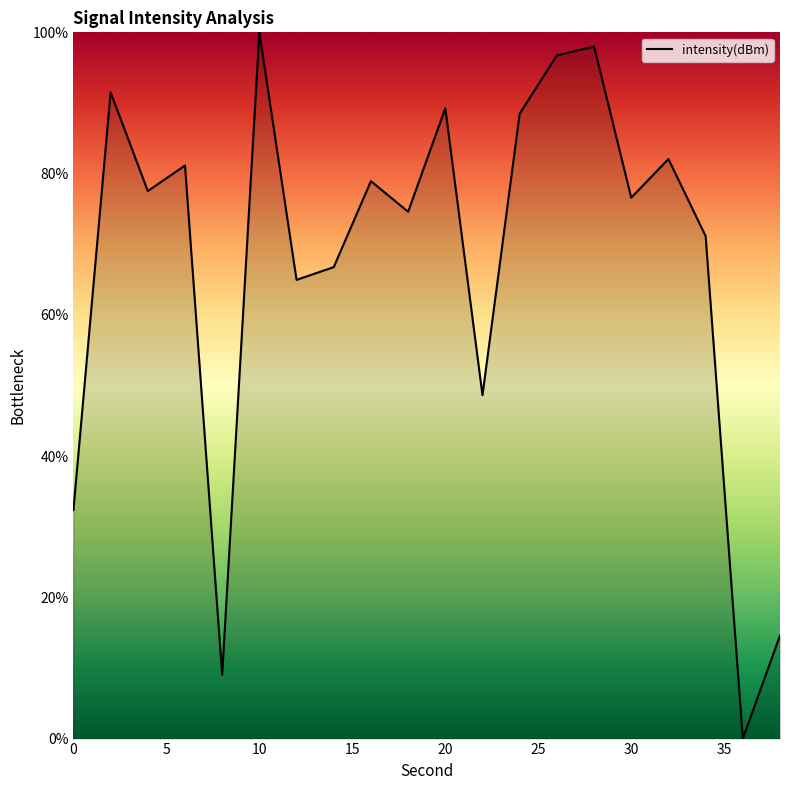

What is the maximum value shown in the chart?

100.0